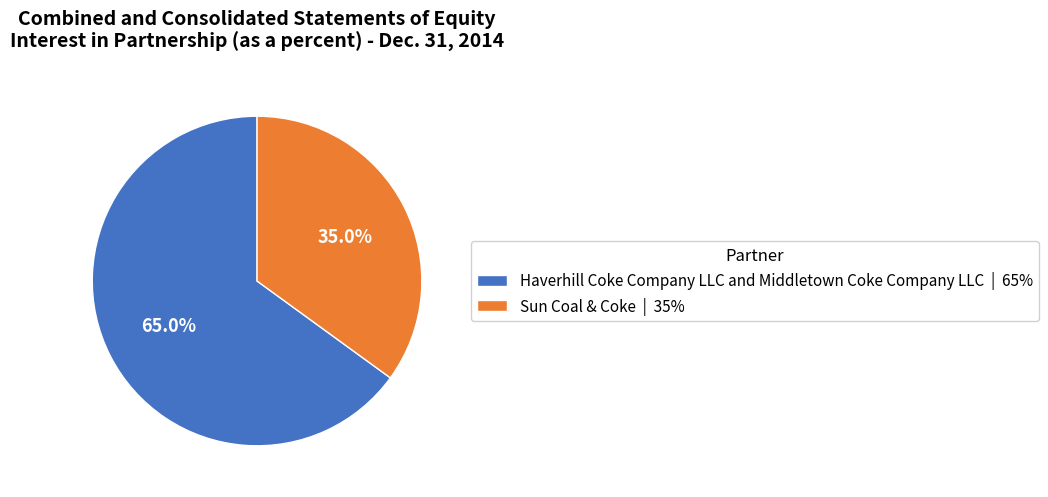

Which slice is the largest?

Haverhill Coke Company LLC and Middletown Coke Company LLC